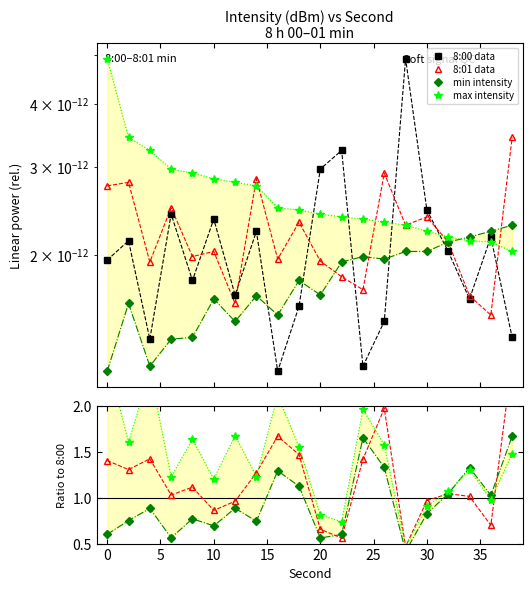

How many interior local peaks does the 8:00 data series have?

7